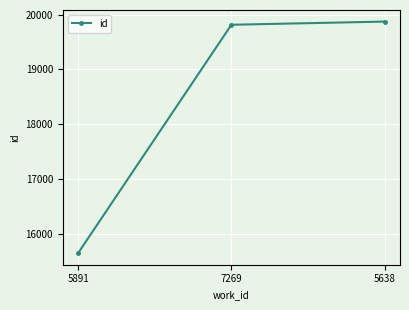

What is the smallest value displayed?

15648